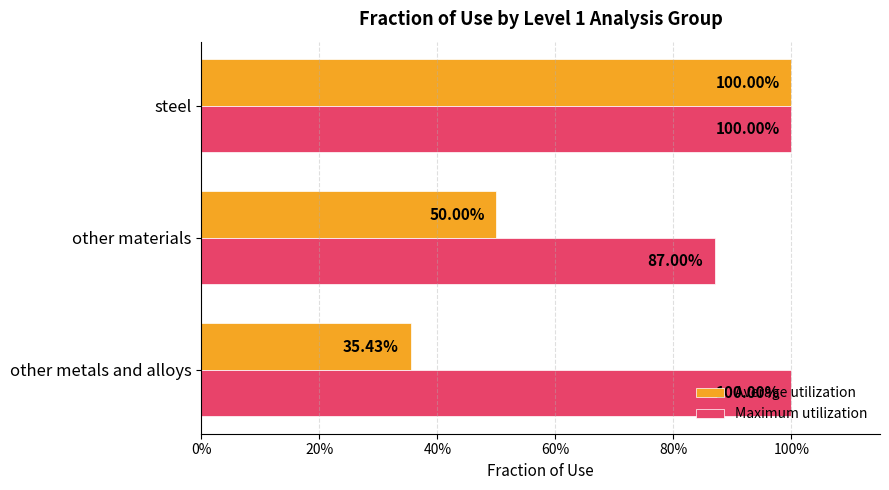

What is the average value of the Average utilization series?

0.6